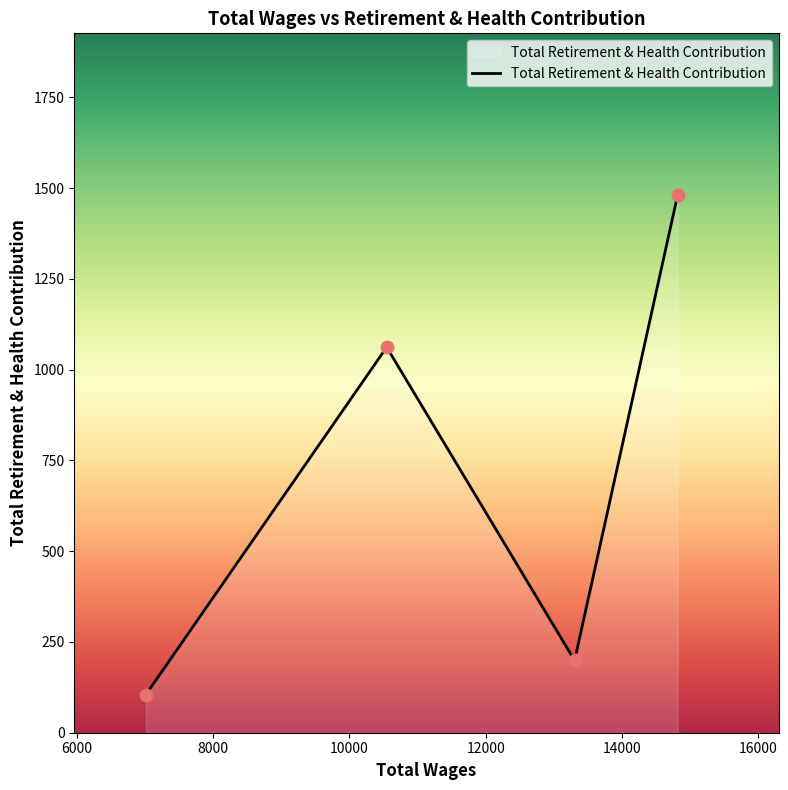

What is the smallest value displayed?

105